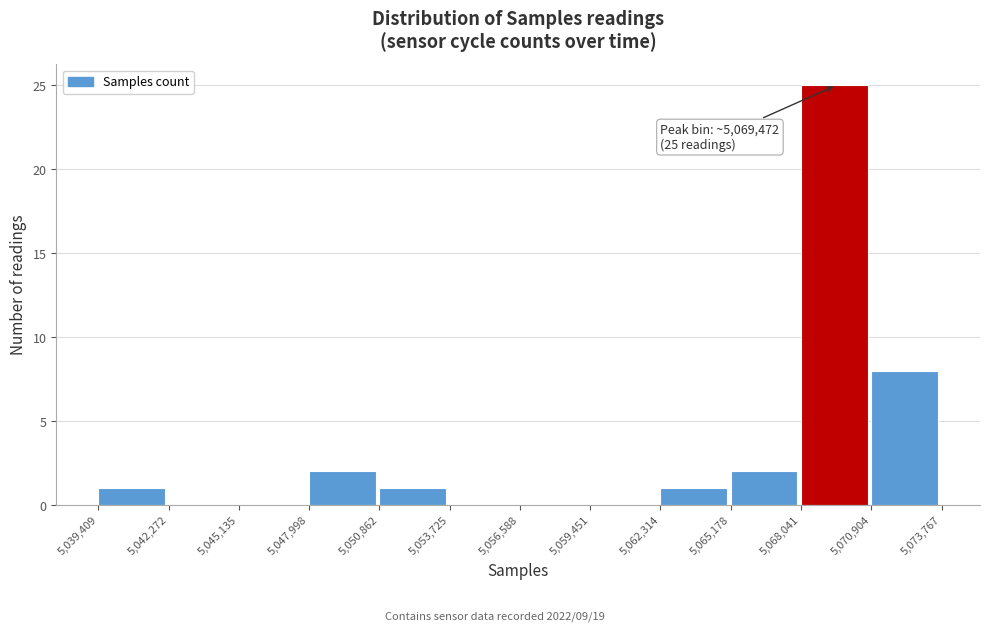

Over which range of the x-axis is the bar tallest?

5,068,041 to 5,070,904